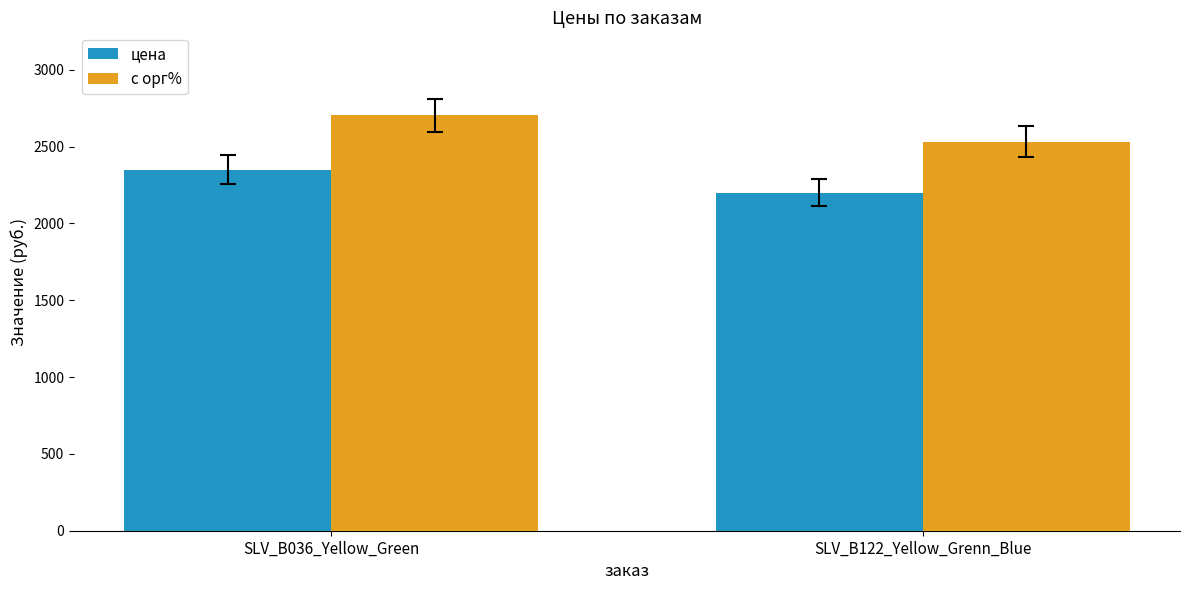

Is the value of цена at SLV_B036_Yellow_Green greater than the value of с орг% at SLV_B122_Yellow_Grenn_Blue?

No